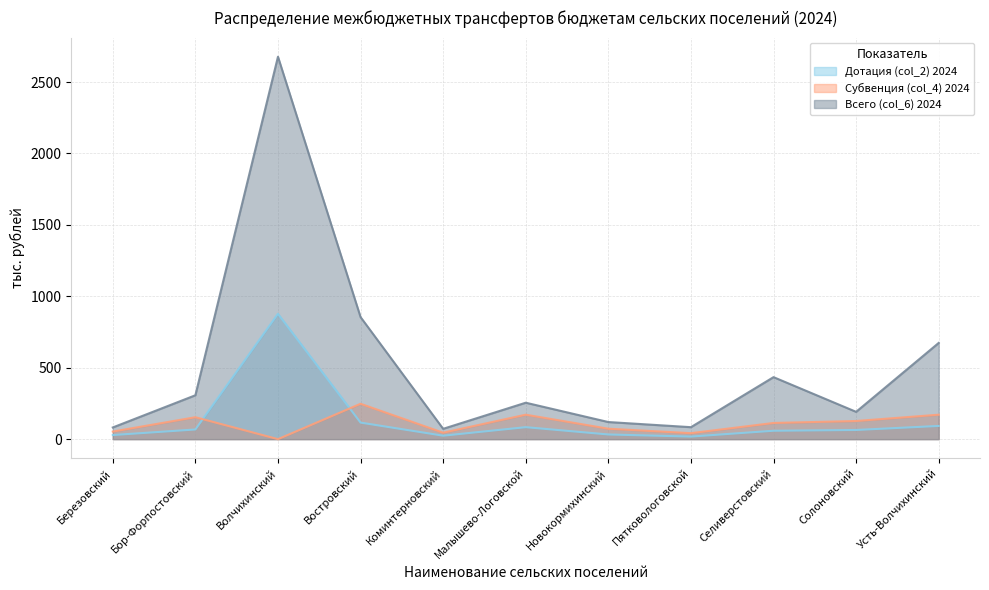

What is the label of the 5th point from the right?

Новокормихинский